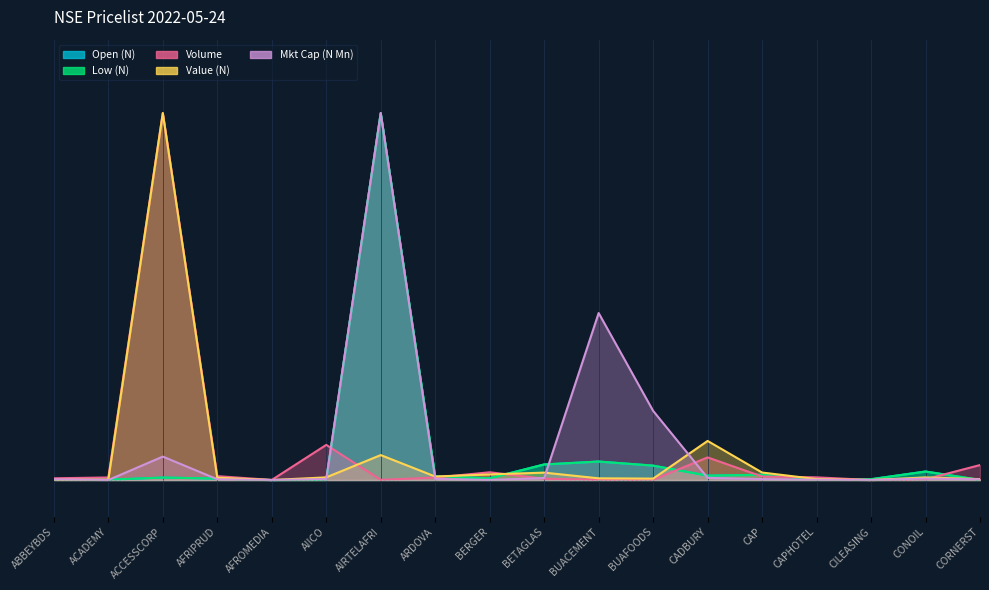

Reading right to left, list all the values displayed in this chart.

Open (N): 0.0	0.0	0.0	0.0	0.0	0.0	0.0	0.1	0.0	0.0	0.0	1.0	0.0	0.0	0.0	0.0	0.0	0.0
Low (N): 0.0	0.0	0.0	0.0	0.0	0.0	0.0	0.1	0.0	0.0	0.0	1.0	0.0	0.0	0.0	0.0	0.0	0.0
Volume: 0.0	0.0	0.0	0.0	0.0	0.1	0.0	0.0	0.0	0.0	0.0	0.0	0.1	0.0	0.0	1.0	0.0	0.0
Value (N): 0.0	0.0	0.0	0.0	0.0	0.1	0.0	0.0	0.0	0.0	0.0	0.1	0.0	0.0	0.0	1.0	0.0	0.0
Mkt Cap (N Mn): 0.0	0.0	0.0	0.0	0.0	0.0	0.2	0.5	0.0	0.0	0.0	1.0	0.0	0.0	0.0	0.1	0.0	0.0